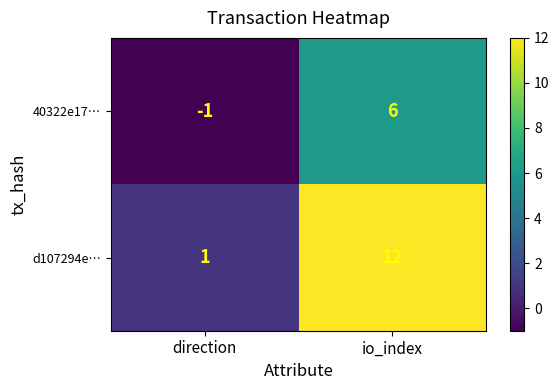

What is the approximate value of 40322e17… at io_index?

6